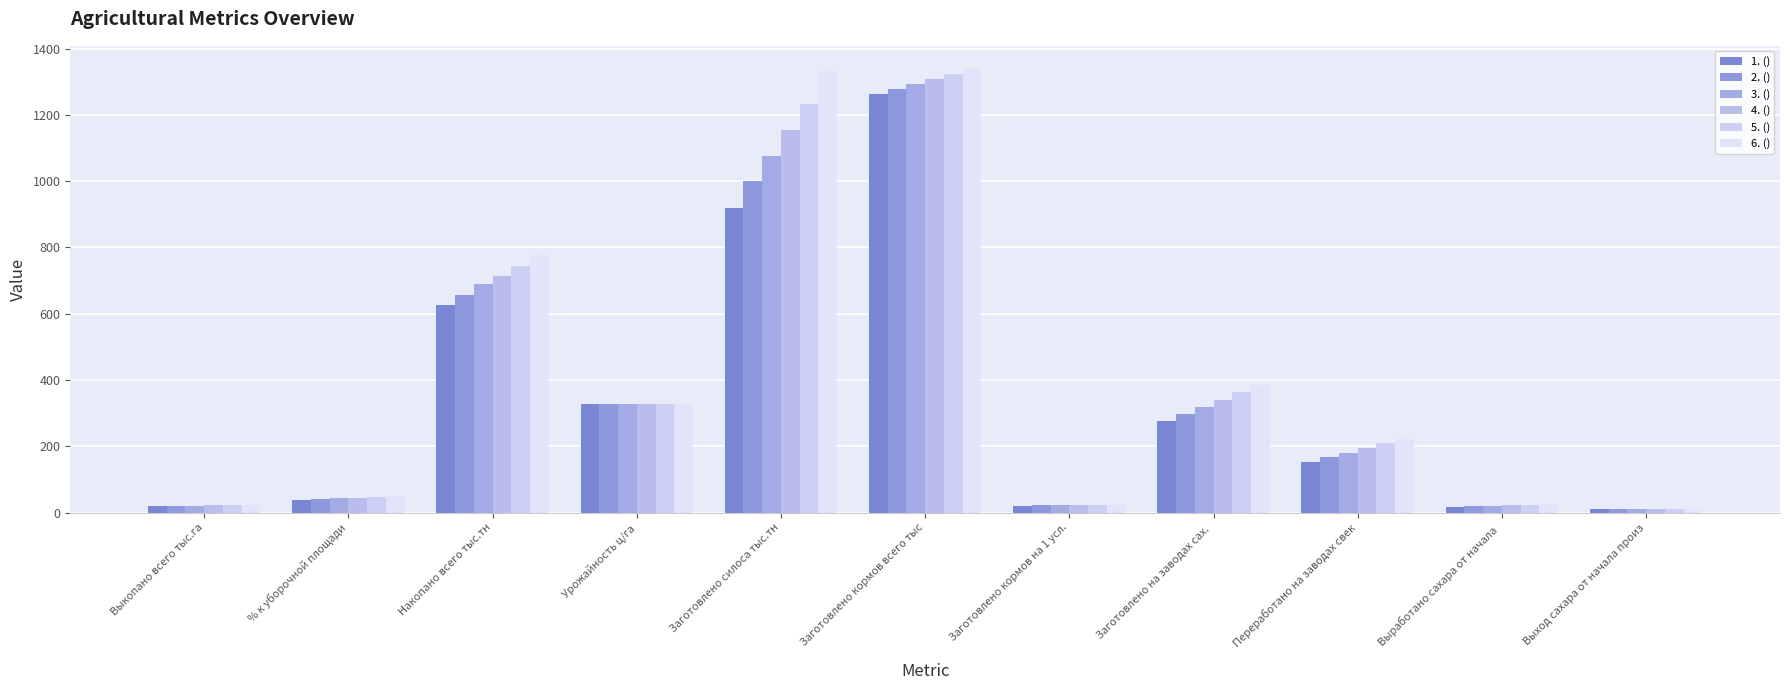

True or false: 3. () has a value of 1810.7 at Заготовлено кормов всего тыс.

False